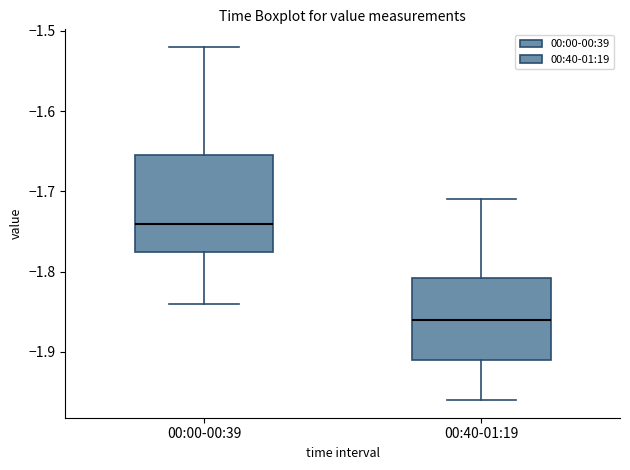

Reading left to right, read every box against the y-axis: the position of its median line, the range the box covers, and the ends of its whiskers. The values are not printed on the chart, so give them approximately, as read against the axis.

00:00-00:39: median -1.74, box -1.77 to -1.65, whiskers -1.84 to -1.52
00:40-01:19: median -1.86, box -1.91 to -1.81, whiskers -1.96 to -1.71